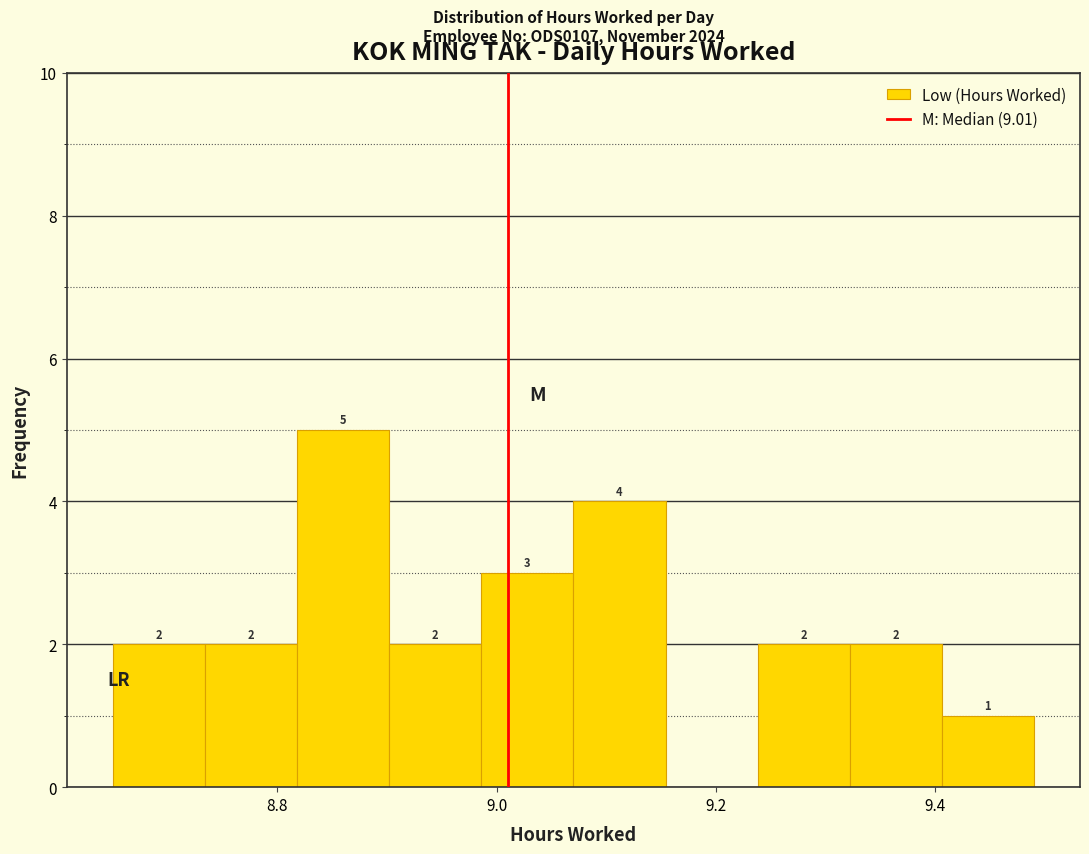

Over which range of the x-axis is the bar tallest?

8.818 to 8.902